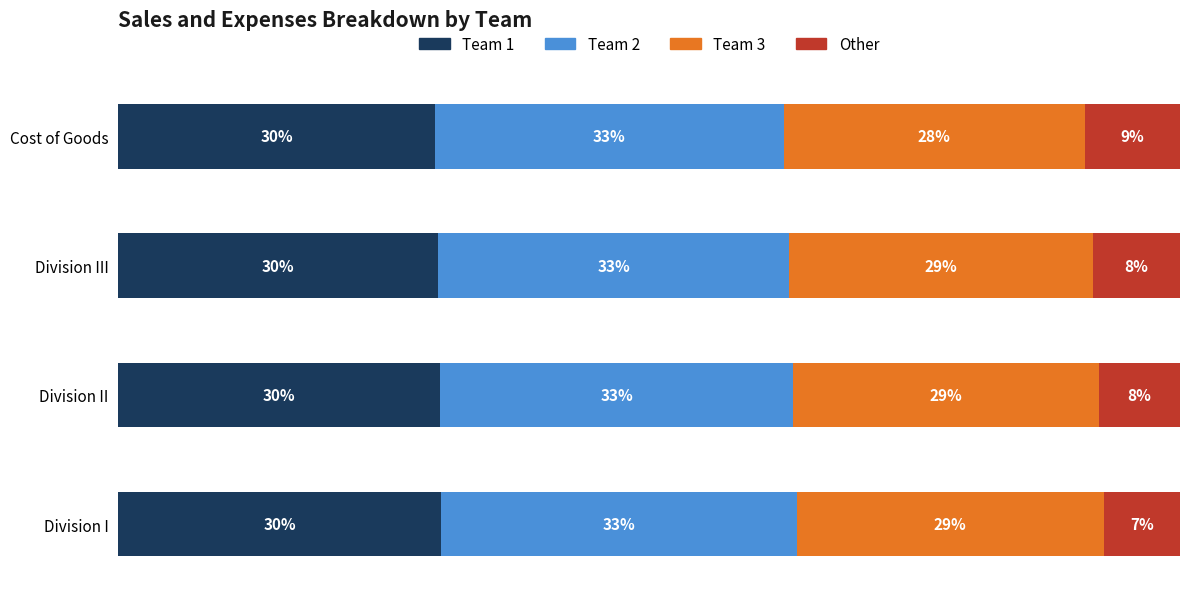

What is the value of the Team 3 bar at the 4th from the left?

28.4